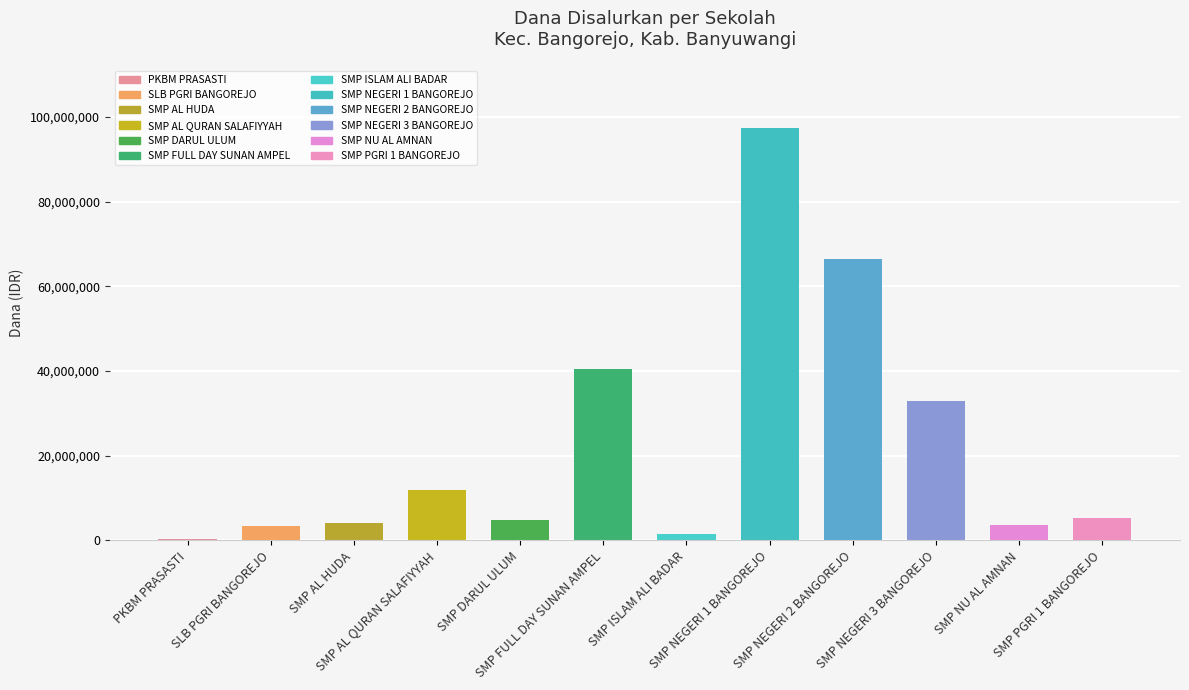

What is the average value?

22718750